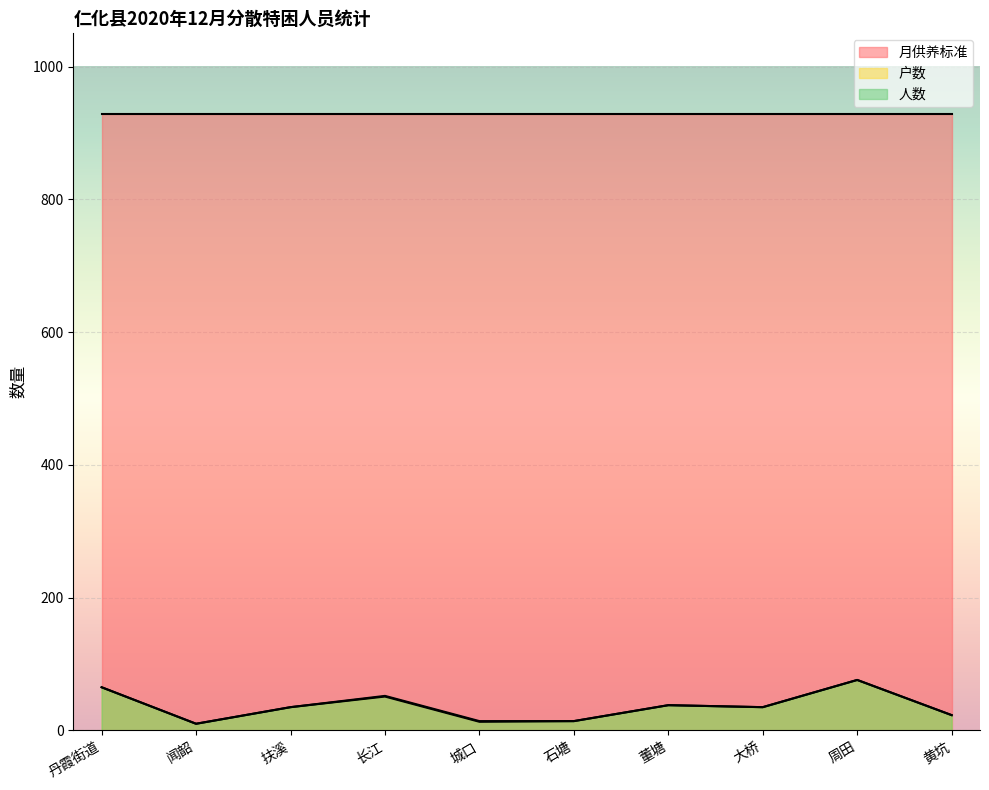

Where does the 户数 series first go above 35?

丹霞街道